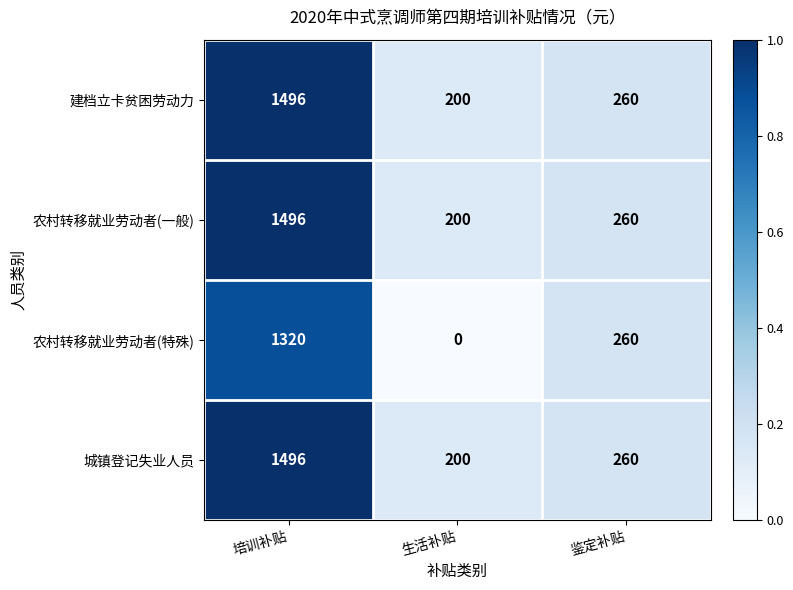

What is the approximate value of 建档立卡贫困劳动力 at 生活补贴, to the nearest 50?

200